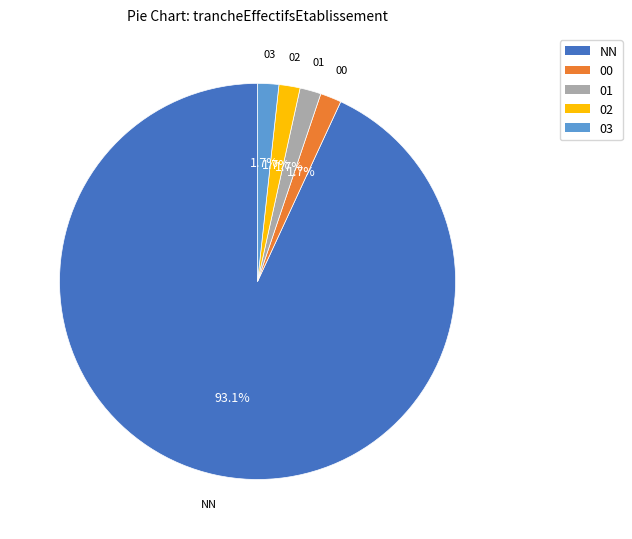

Which slice is the largest?

NN